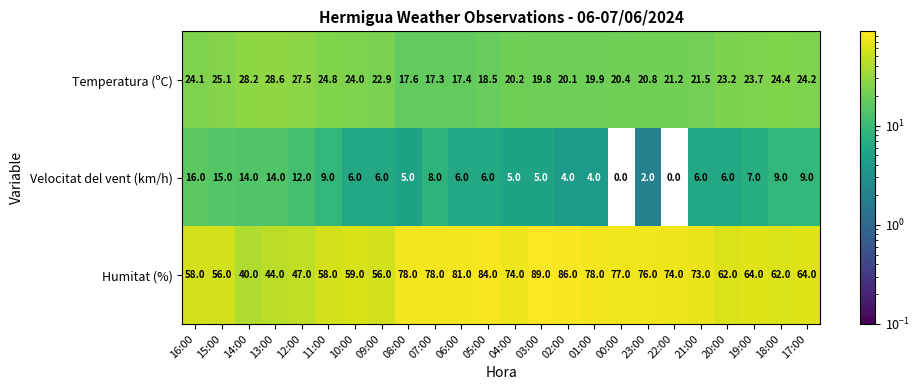

What is the sum of all Humitat (%) values?

1618.0